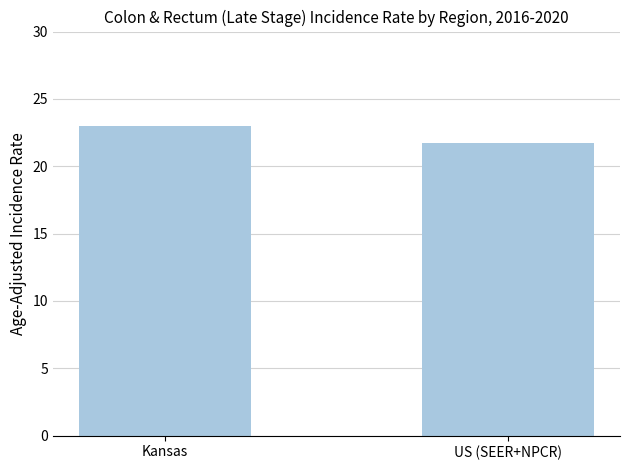

Between US (SEER+NPCR) and Kansas, which is larger?

Kansas